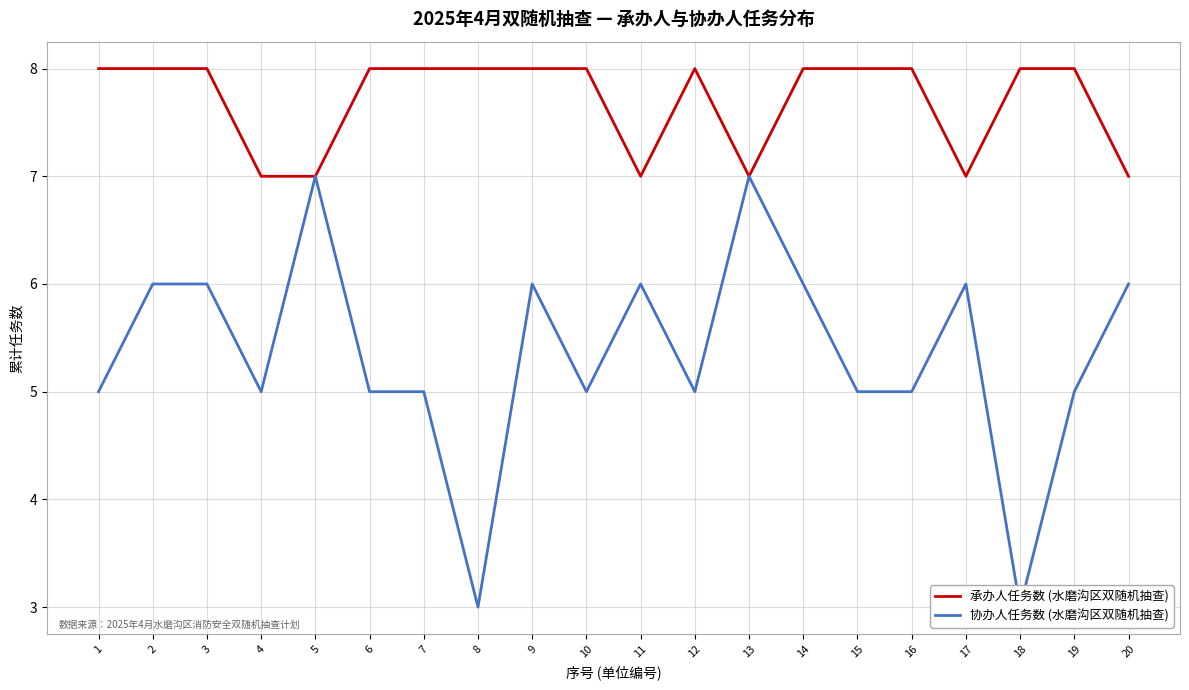

What is the sum of all 承办人任务数 (水磨沟区双随机抽查) values?

154